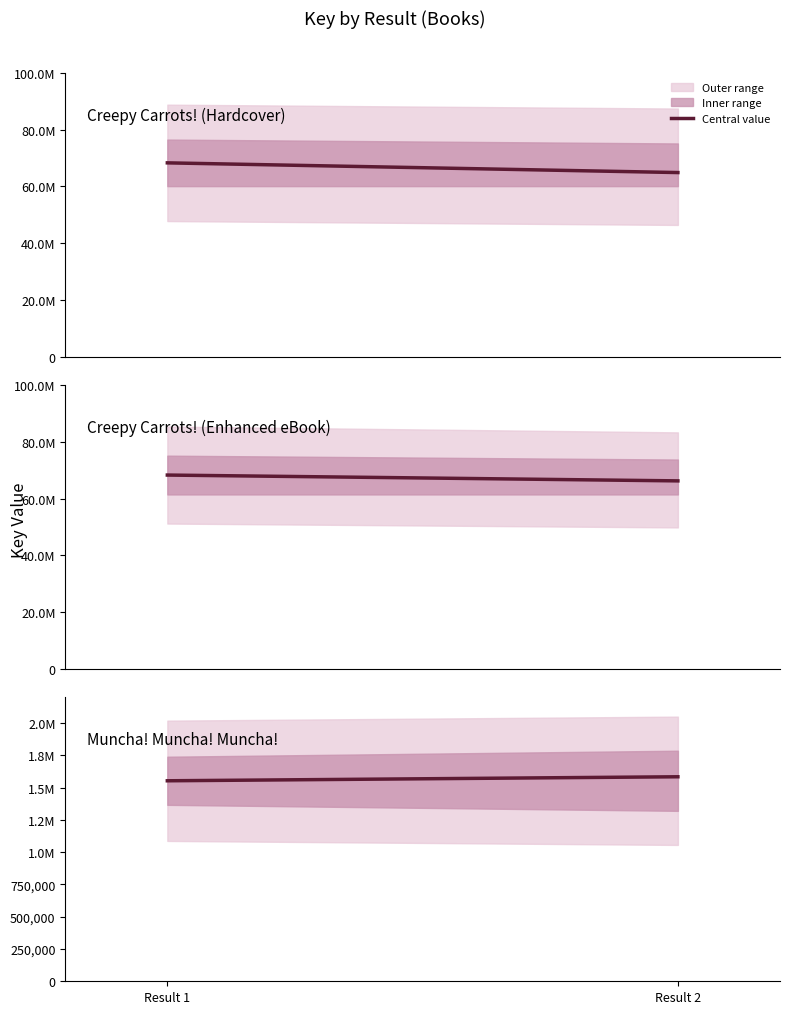

True or false: Creepy Carrots! (Enhanced eBook) has a value of 88966361.0 at Result 1.

False